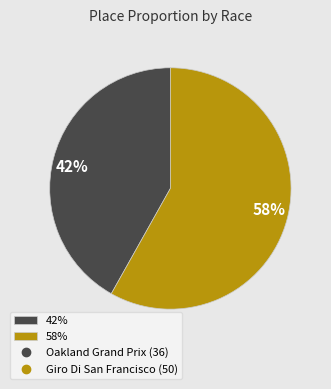

How many segments does this pie chart have?

2